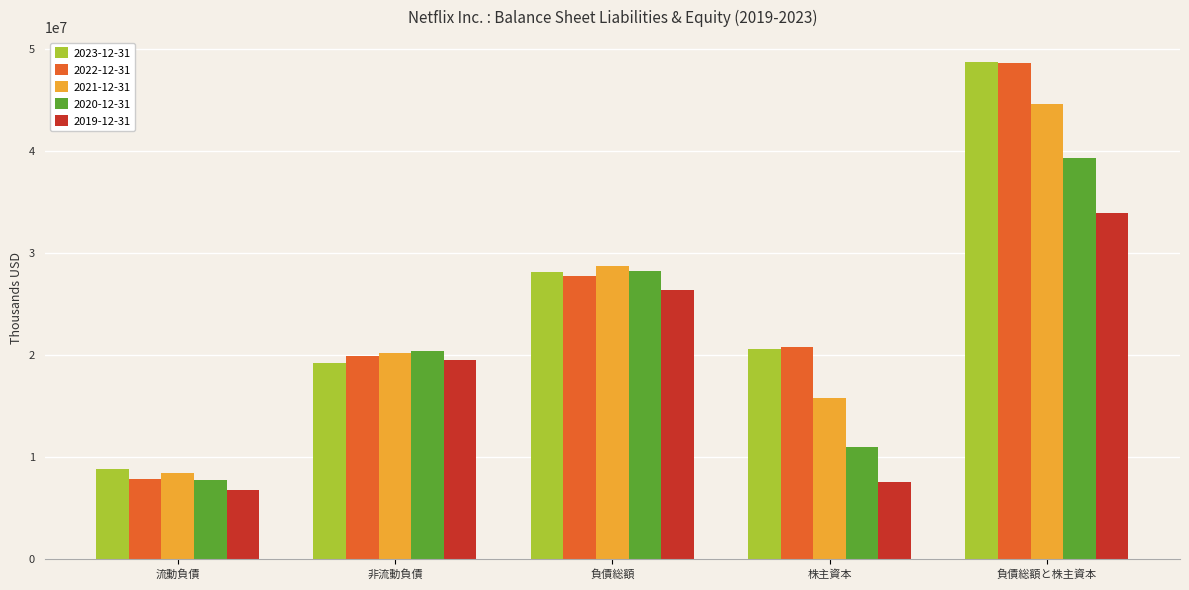

True or false: 2022-12-31 has a value of 2448460 at 流動負債.

False